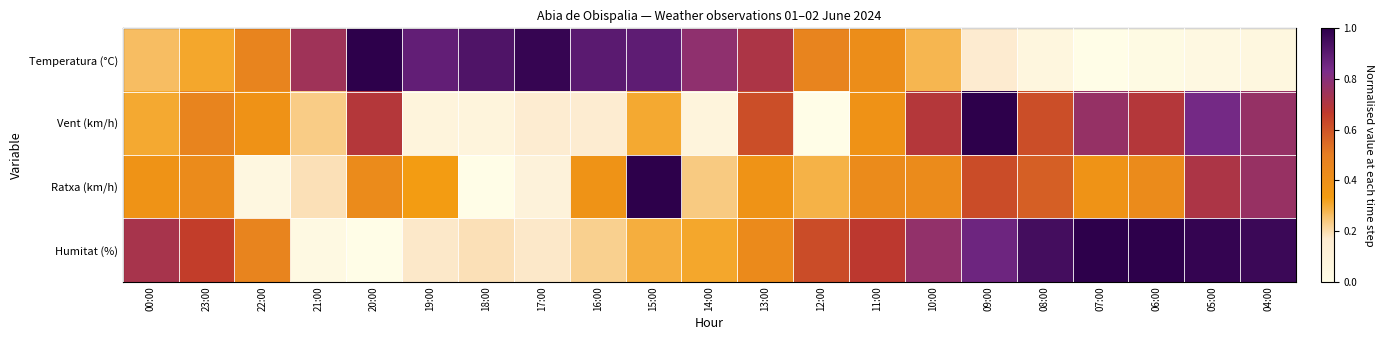

Which series has the largest total across all categories?

Humitat (%)